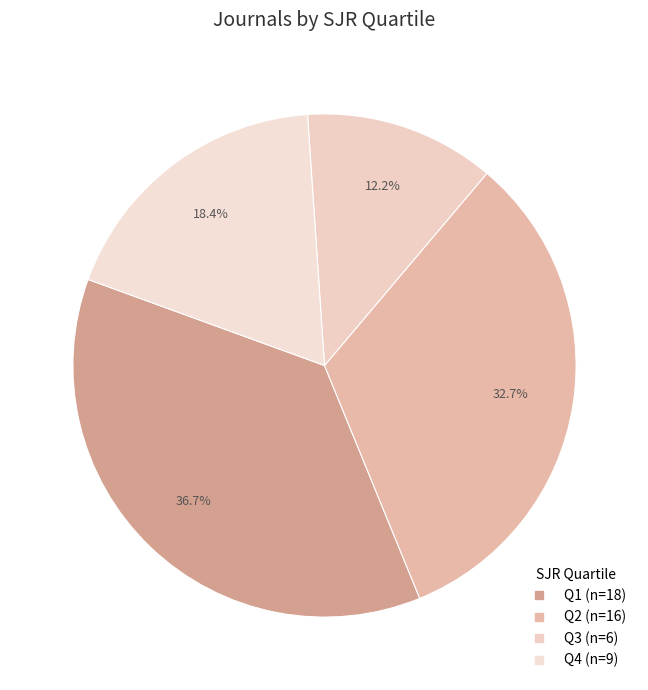

What is the ratio of the value at Q3 to the value at Q2?

0.4